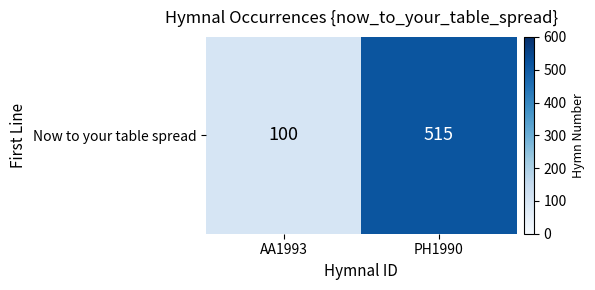

True or false: the data shows 29 at AA1993.

False